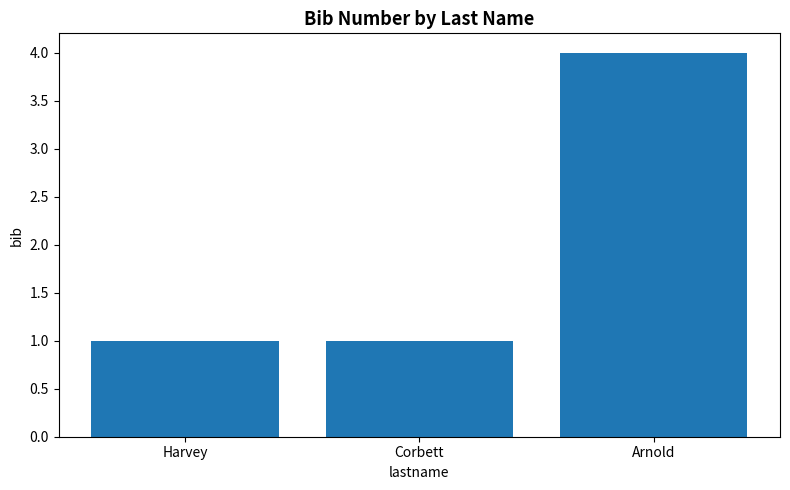

What position from the left is Arnold?

3